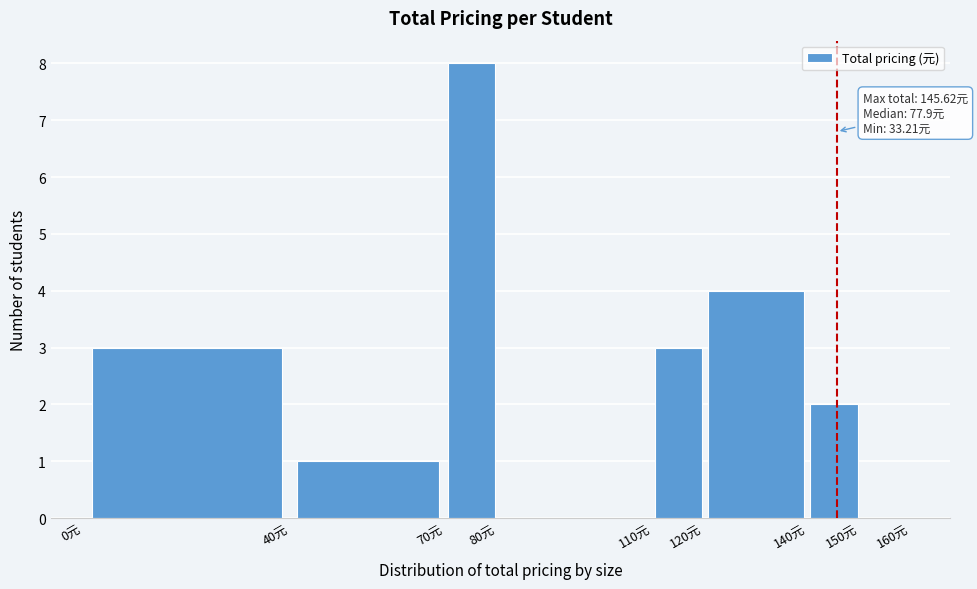

Over which range of the x-axis is the bar tallest?

70 to 80